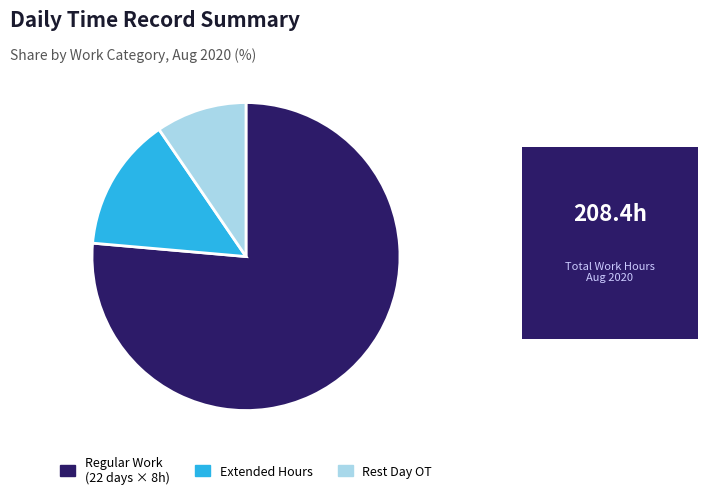

True or false: Rest Day OT accounts for 10% of the total.

True